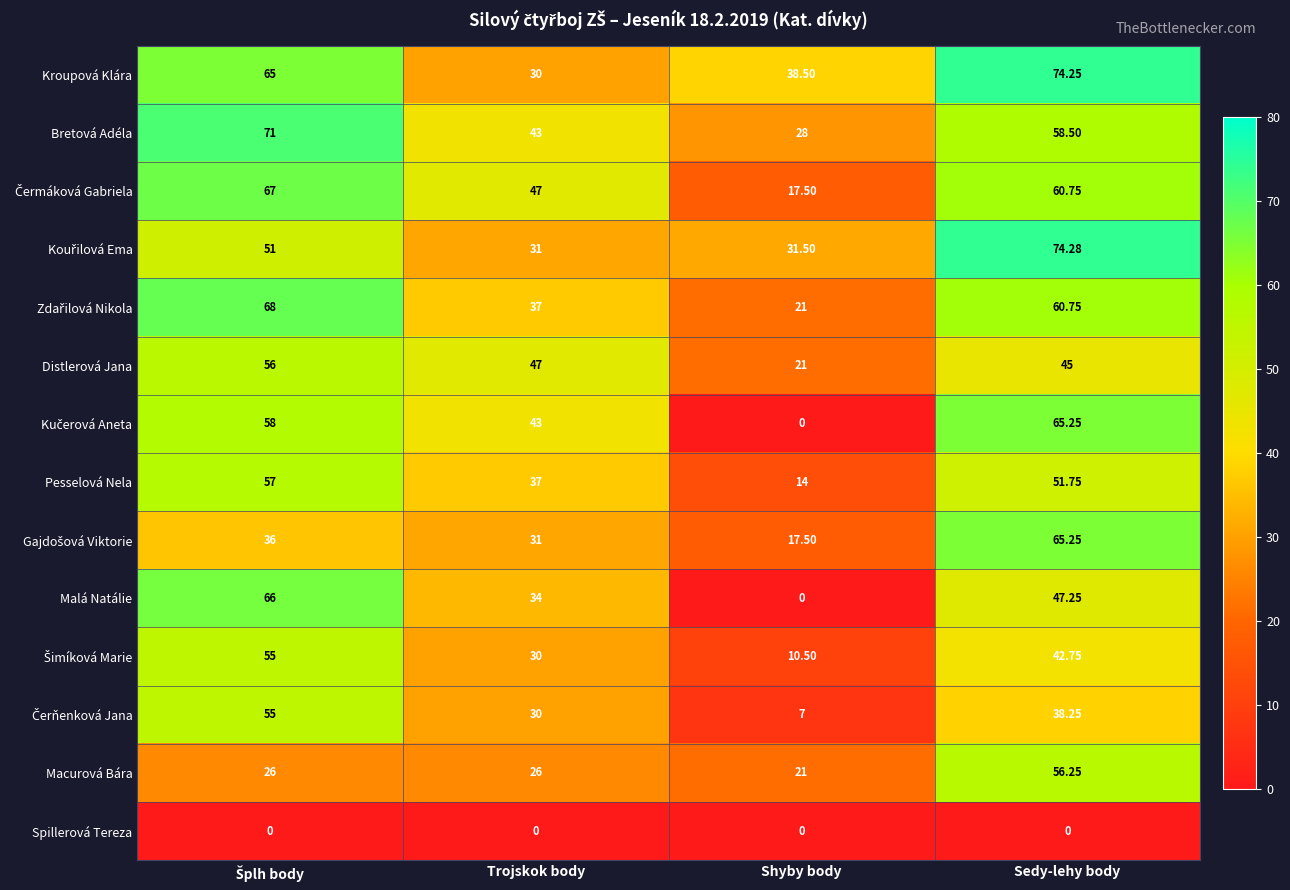

Which series has the largest total across all categories?

Kroupová Klára